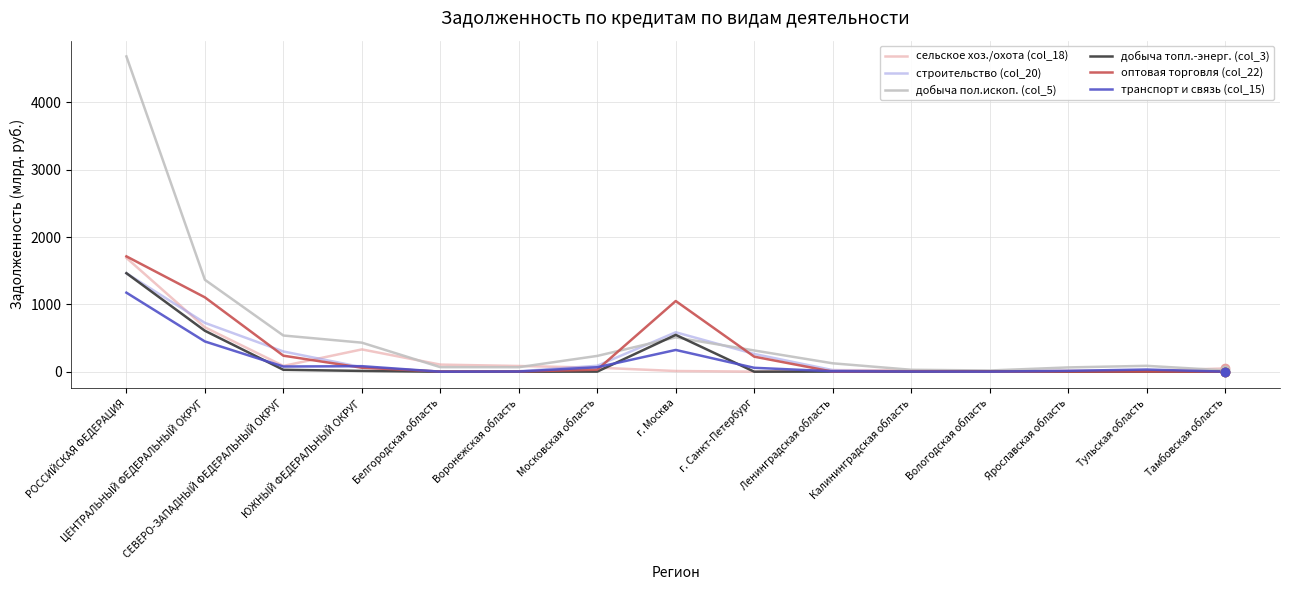

The value of добыча топл.-энерг. (col_3) at г. Москва is 262.4. True or false?

False